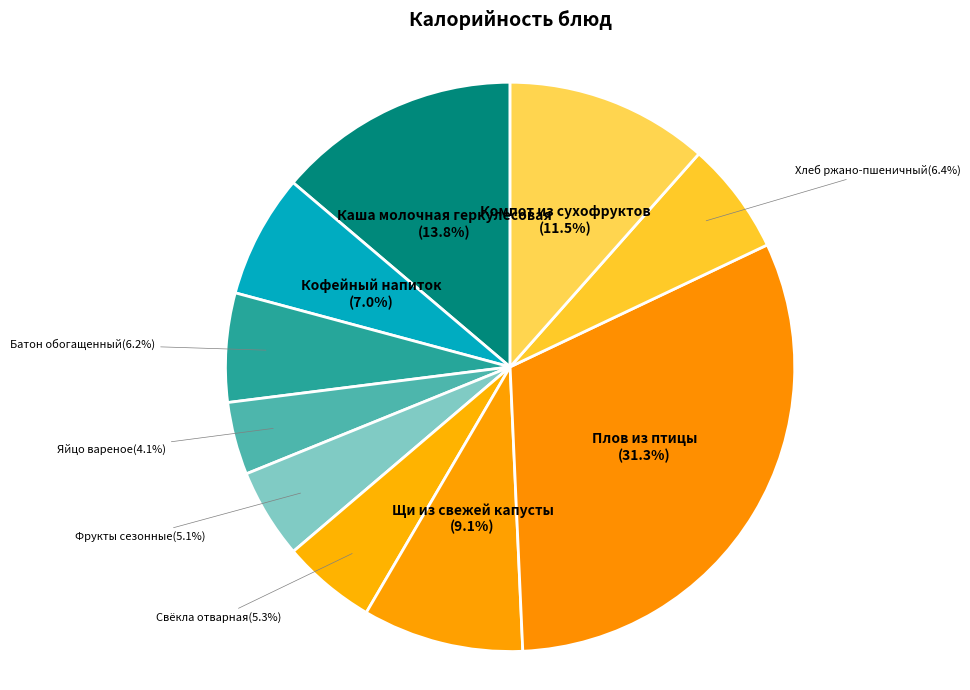

Is there any slice that represents more than half of the pie?

No